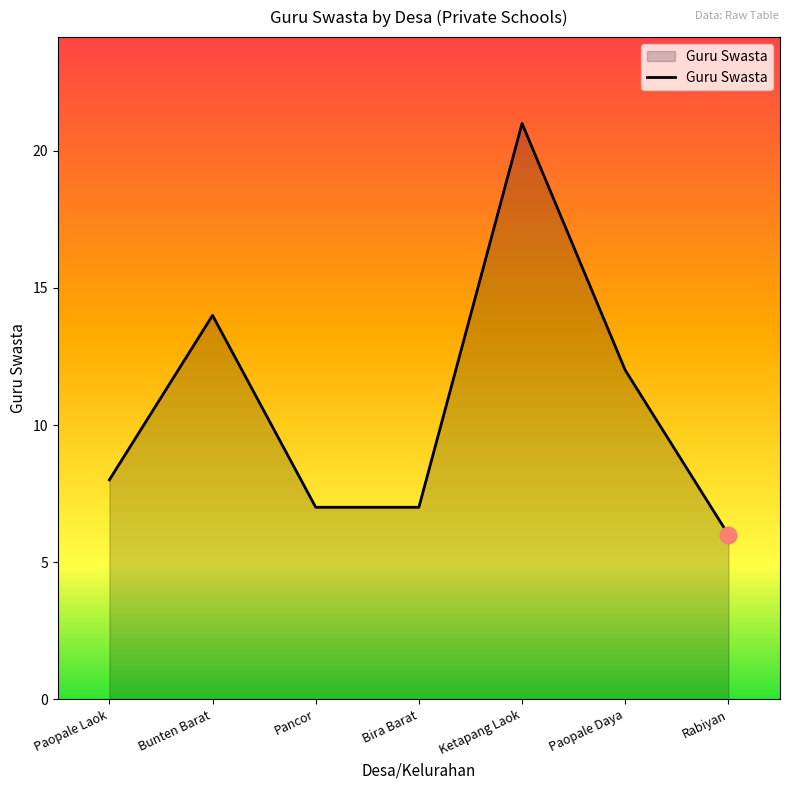

What position from the right is Bira Barat?

4